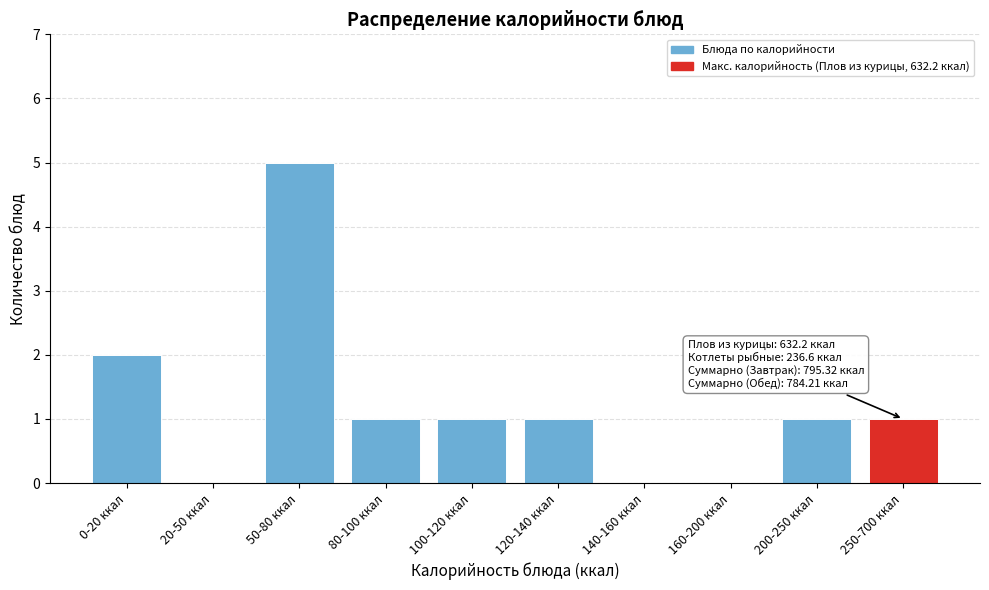

Reading left to right, list all the values displayed in this chart.

0-20 ккал=2	20-50 ккал=0	50-80 ккал=5	80-100 ккал=1	100-120 ккал=1	120-140 ккал=1	140-160 ккал=0	160-200 ккал=0	200-250 ккал=1	250-700 ккал=1